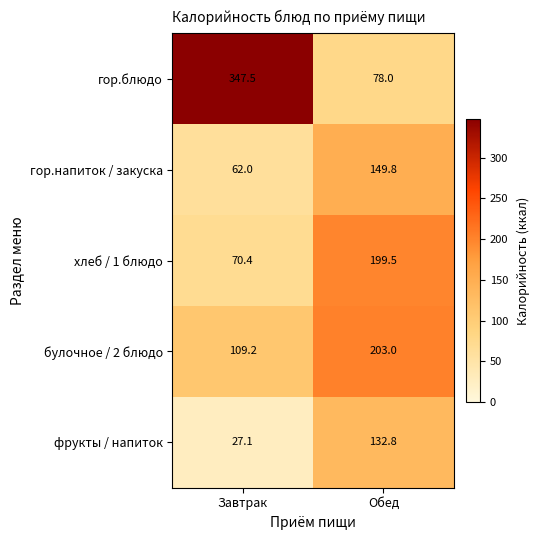

Reading left to right, extract all data points from this chart.

гор.блюдо: 347.5	78.0
гор.напиток / закуска: 62.0	149.8
хлеб / 1 блюдо: 70.4	199.5
булочное / 2 блюдо: 109.2	203.0
фрукты / напиток: 27.1	132.8